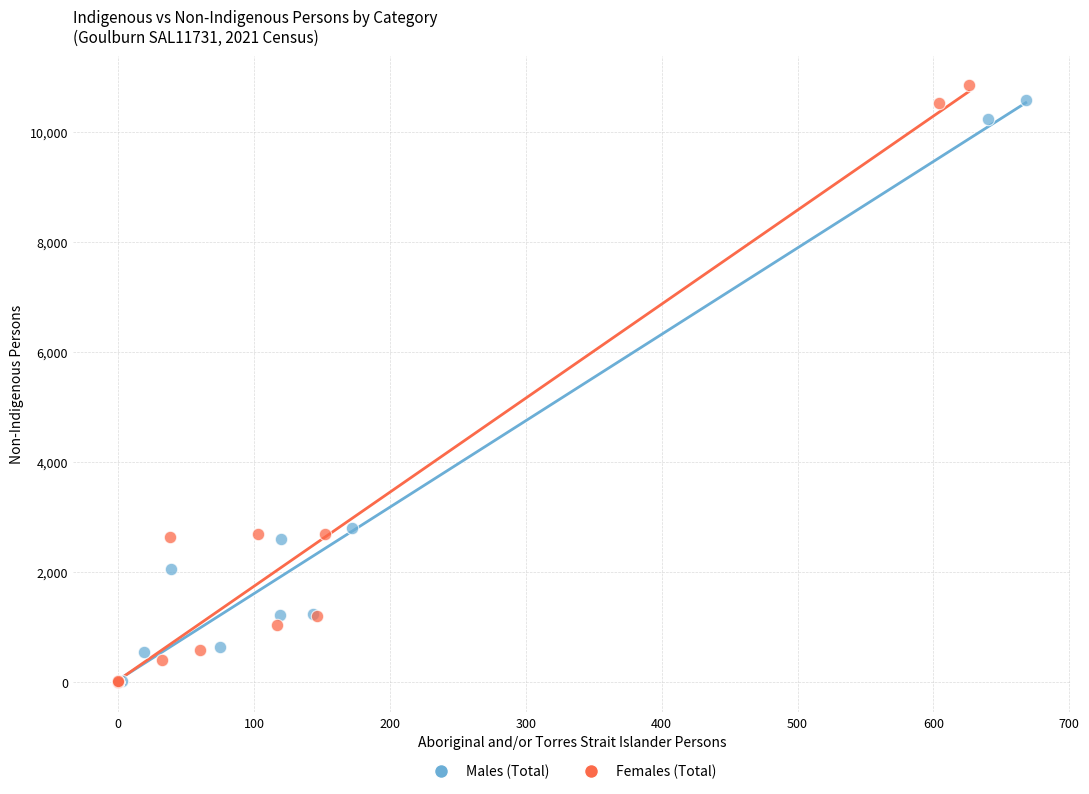

Which series has the largest Y range (max minus min)?

Females (Total)